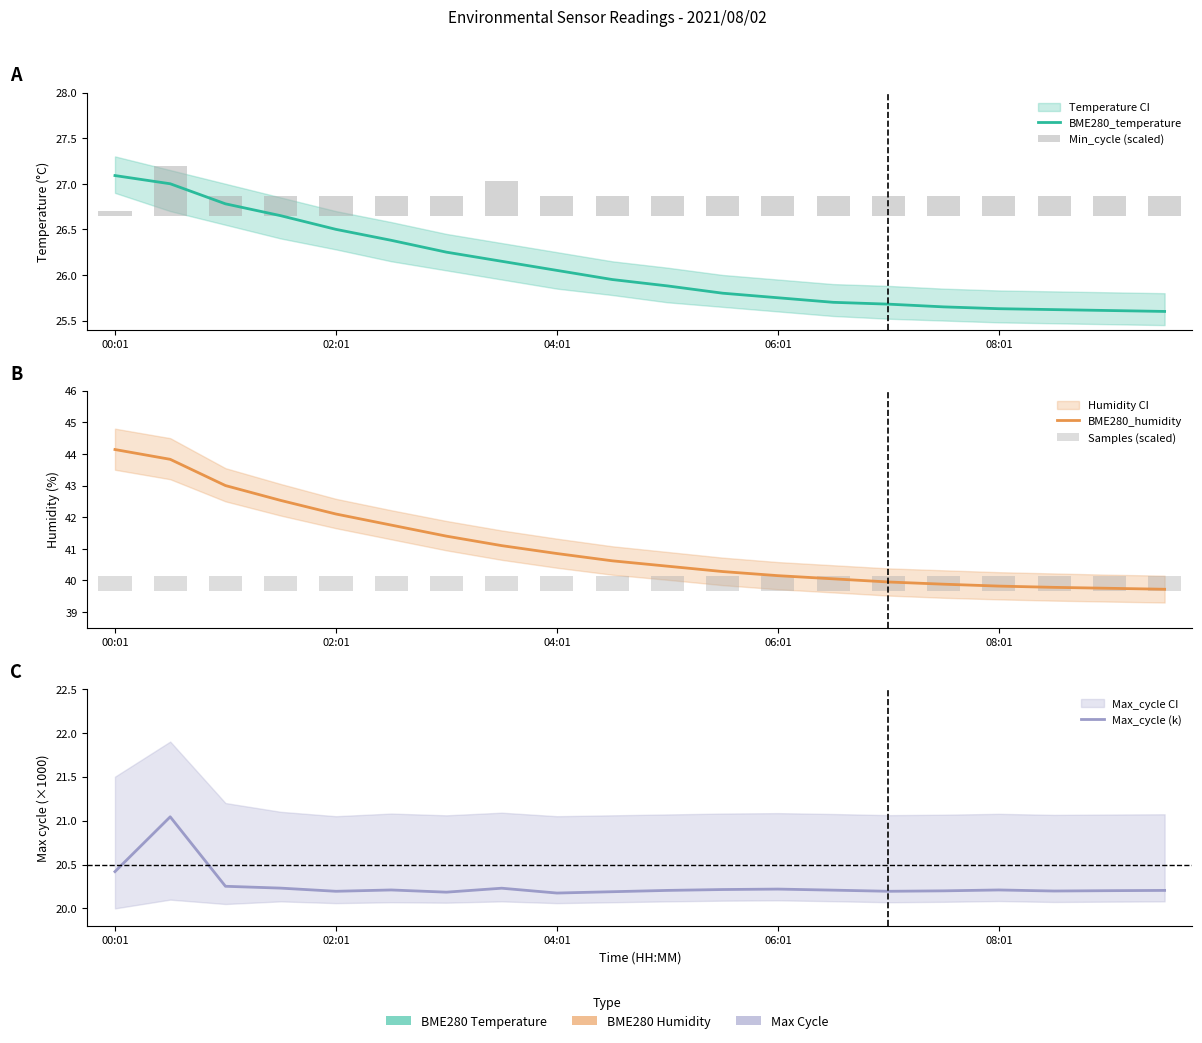

The value of Samples (scaled) at 02:01 is 0.5. True or false?

True